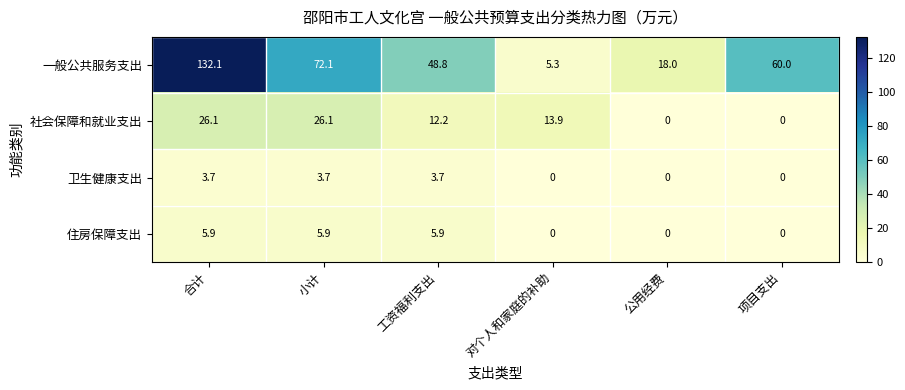

What is the maximum value for 住房保障支出?

5.9